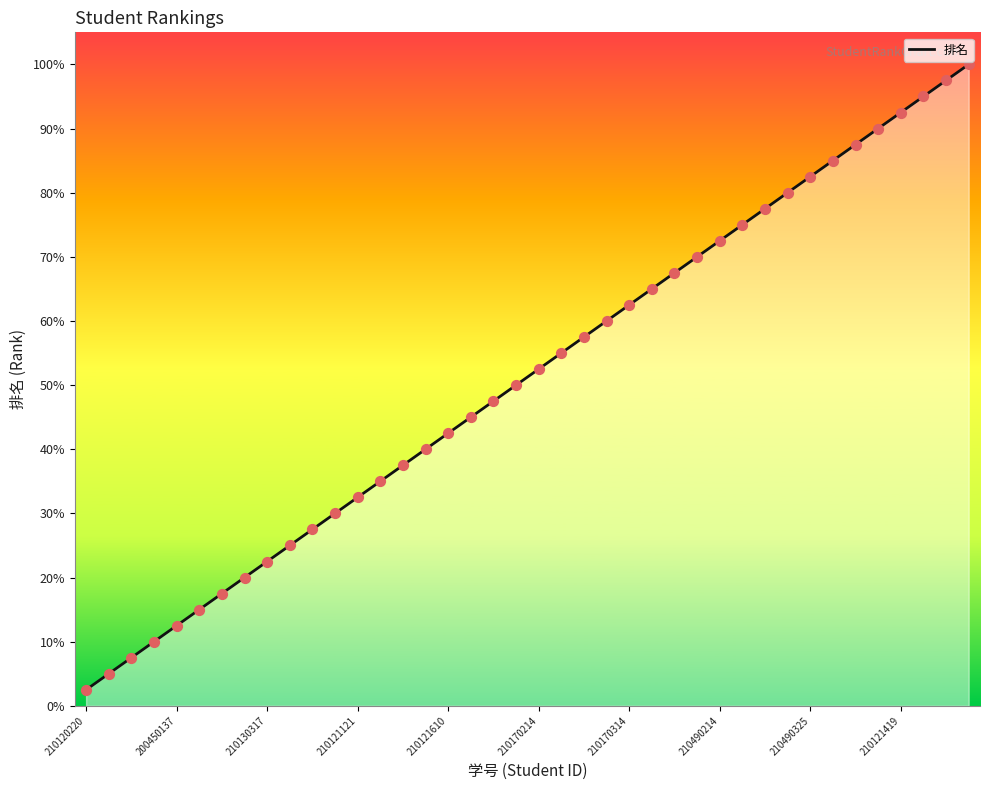

Between 30 and 38, which is larger?

38